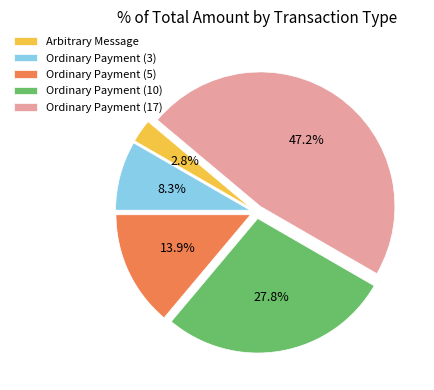

To the nearest percent, what portion does Ordinary Payment (17) represent?

47%